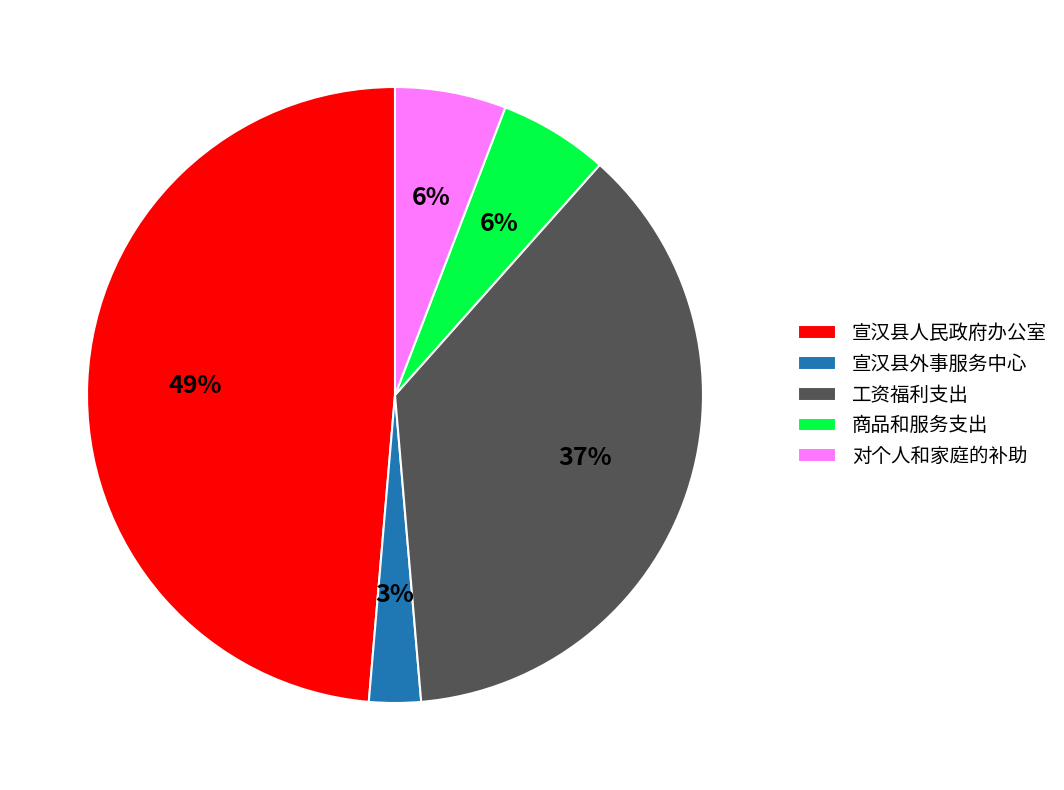

Which category has the smallest portion of the pie?

宣汉县外事服务中心